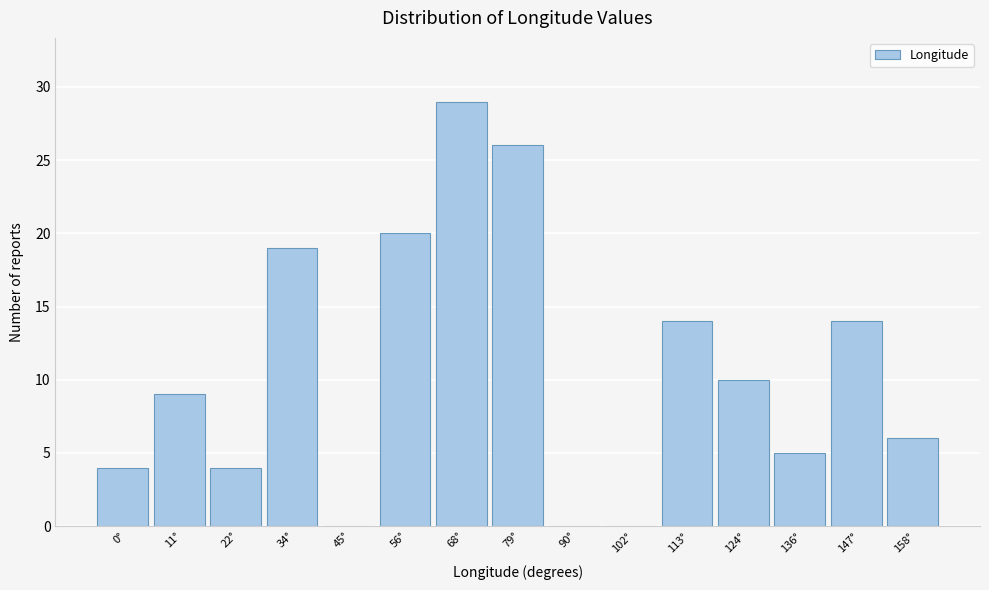

Reading left to right, what are all the values shown in this chart?

0°=4	11°=9	22°=4	34°=19	45°=0	56°=20	68°=29	79°=26	90°=0	102°=0	113°=14	124°=10	136°=5	147°=14	158°=6